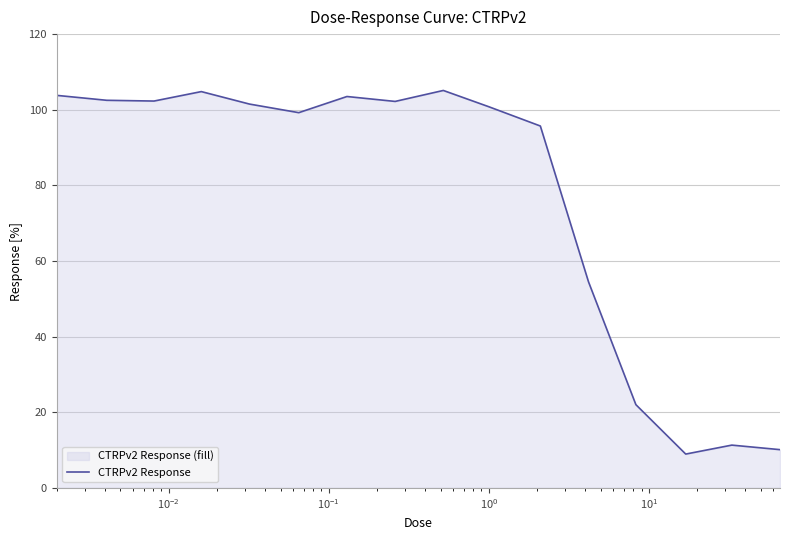

What is the maximum value shown in the chart?

105.1